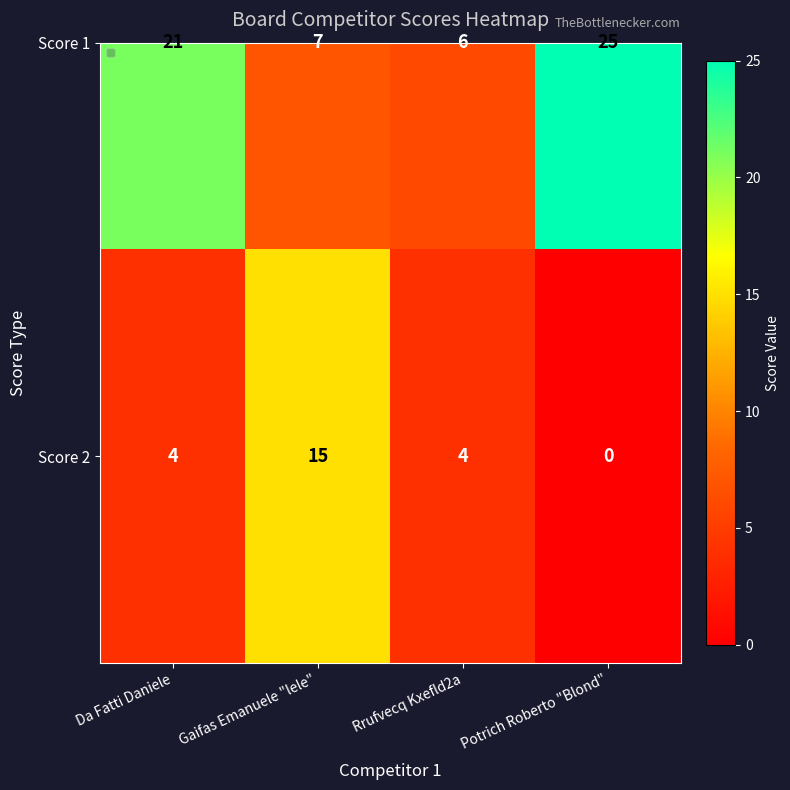

At Da Fatti Daniele, list the series in order from smallest to largest.

Score 2, Score 1